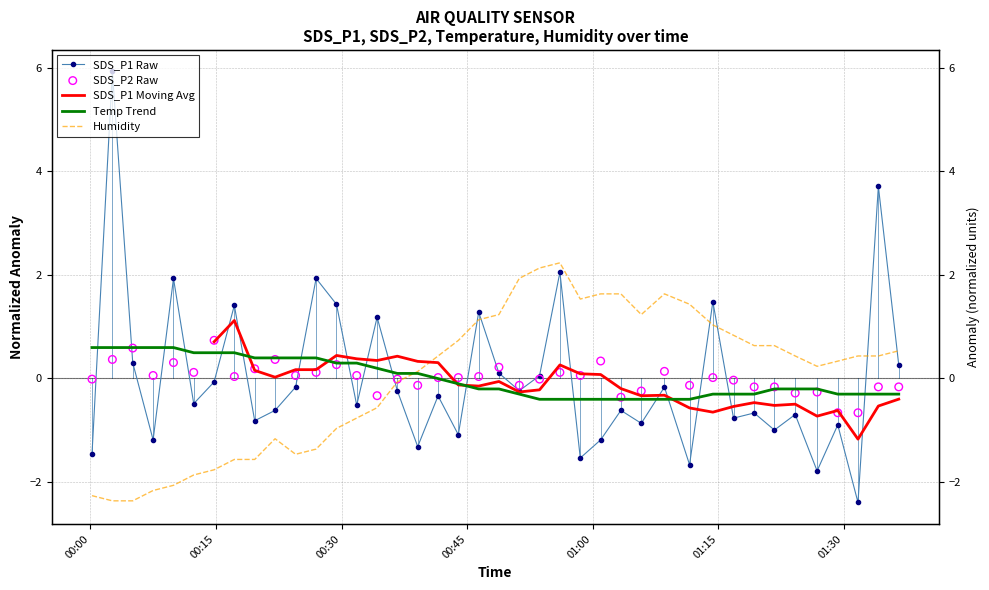

At how many categories does at least one series exceed 3?

2